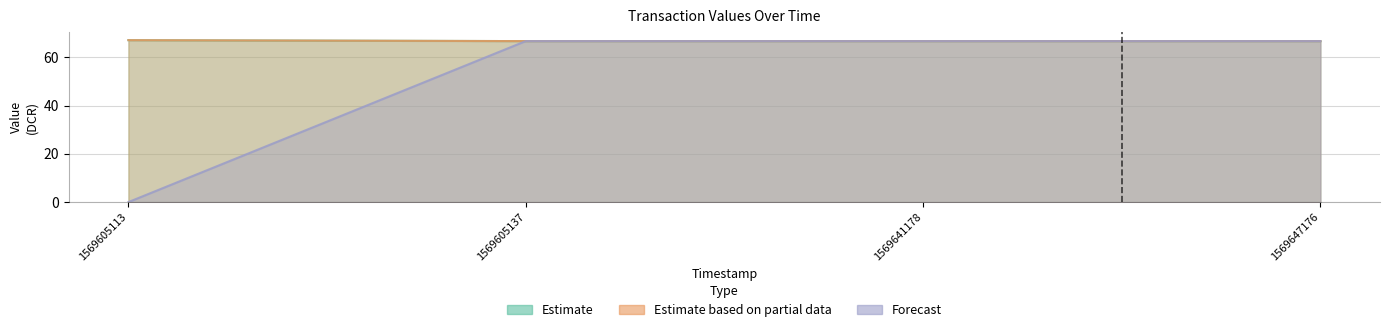

What are all the series names shown in the legend?

Estimate, Estimate based on partial data, Forecast